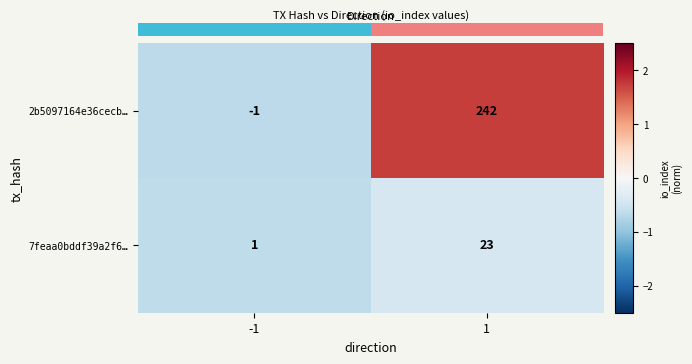

Reading left to right, extract all data points from this chart.

2b5097164e36cecb…: -1=-1.0	1=242.0
7feaa0bddf39a2f6…: -1=1.0	1=23.0